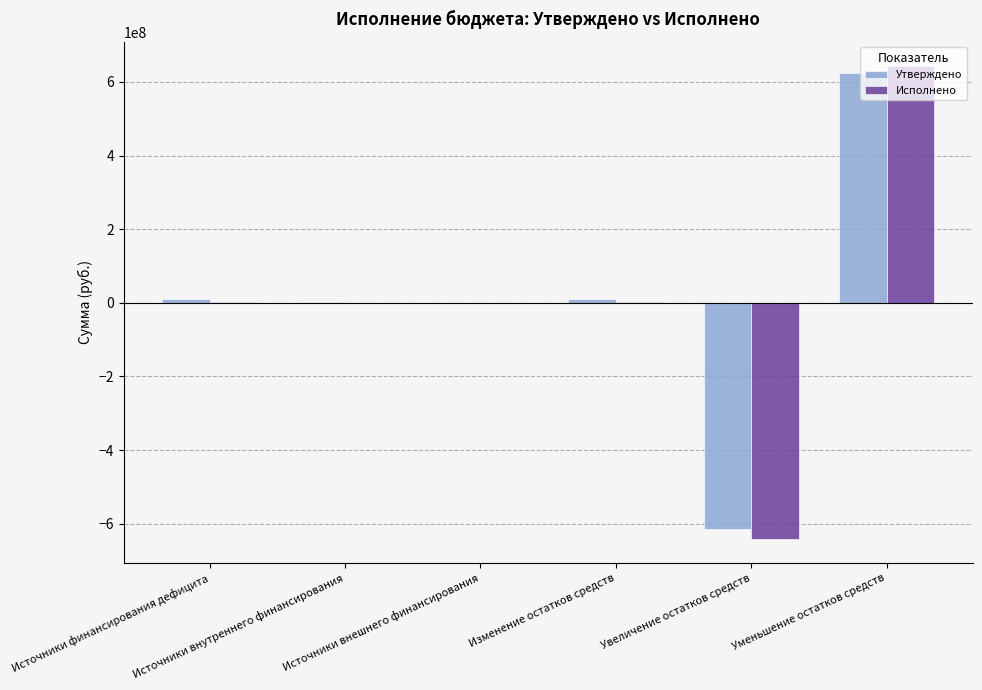

What is the highest value of the Исполнено series?

644489204.9